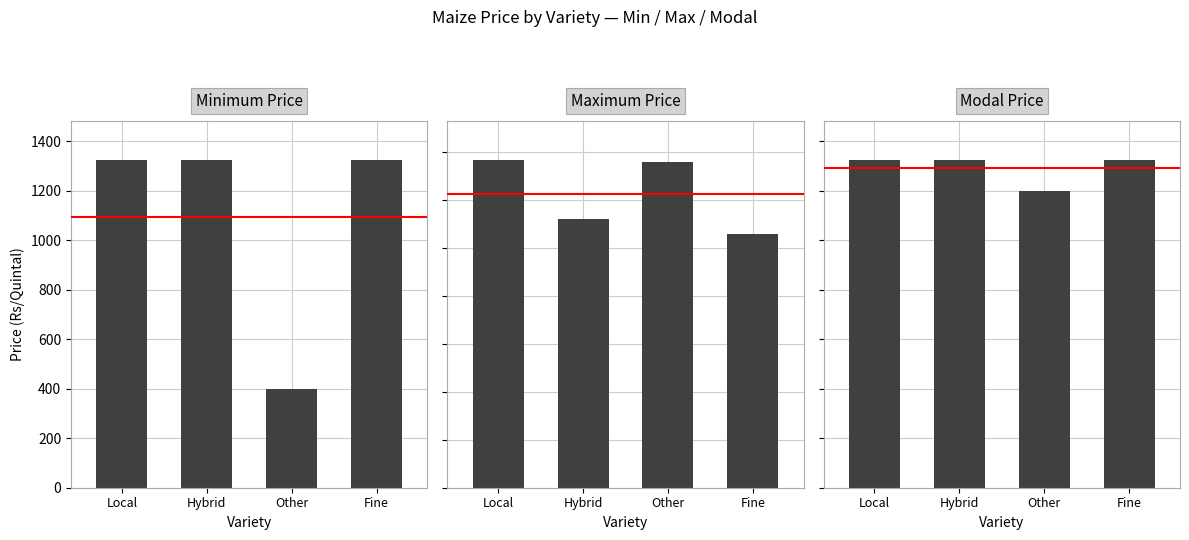

What is the label of the 4th bar from the right?

Local